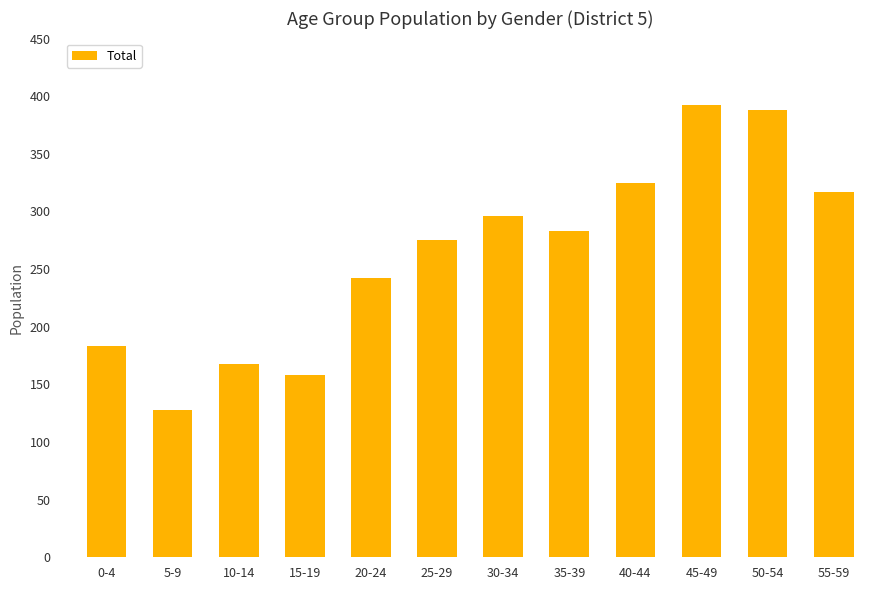

List the labels in order of value, largest first.

45-49, 50-54, 40-44, 55-59, 30-34, 35-39, 25-29, 20-24, 0-4, 10-14, 15-19, 5-9